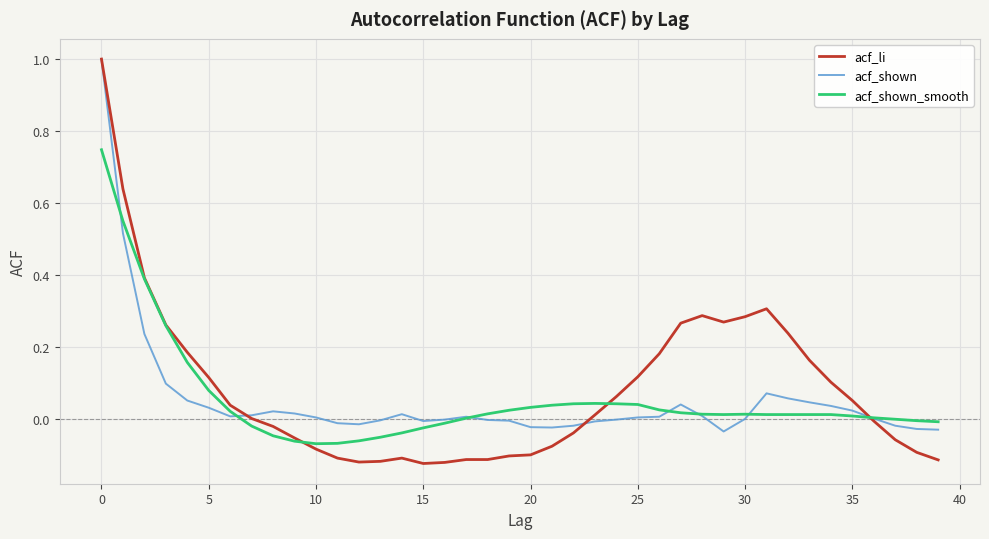

What is the maximum value shown in the chart?

1.0